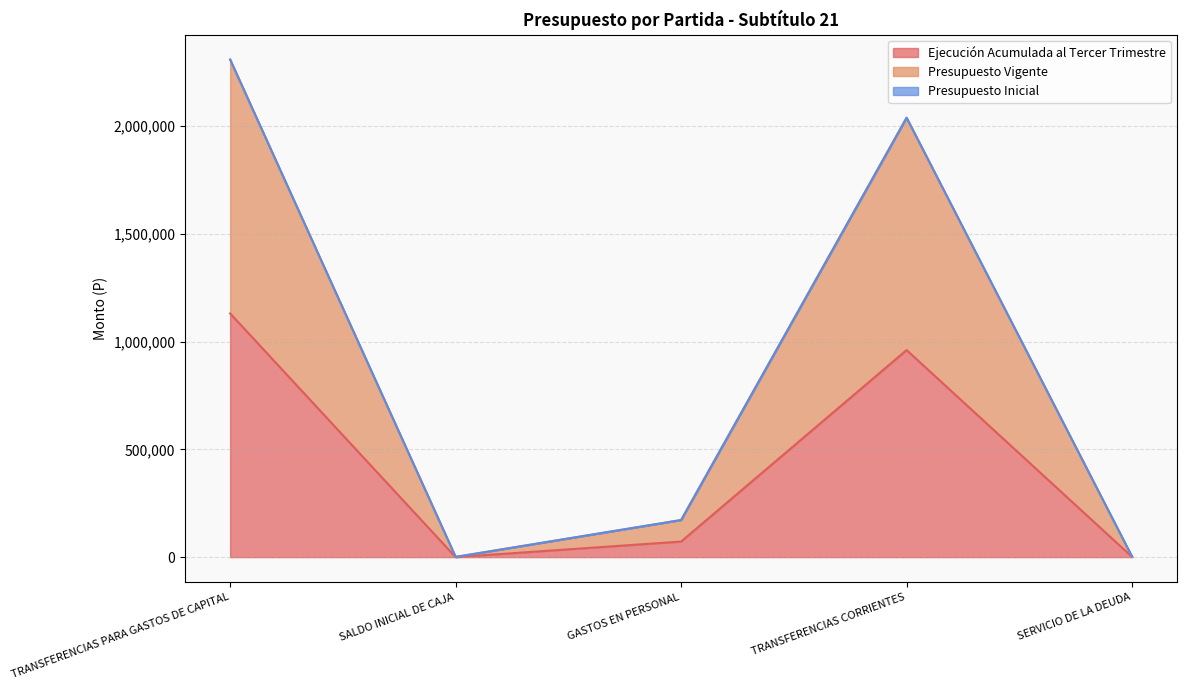

What is the total value across all series at TRANSFERENCIAS PARA GASTOS DE CAPITAL?

2309667